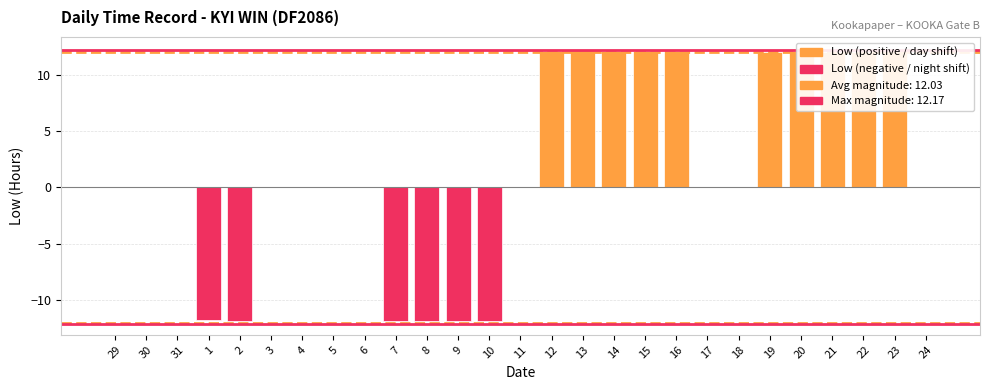

What is the maximum value shown in the chart?

12.2